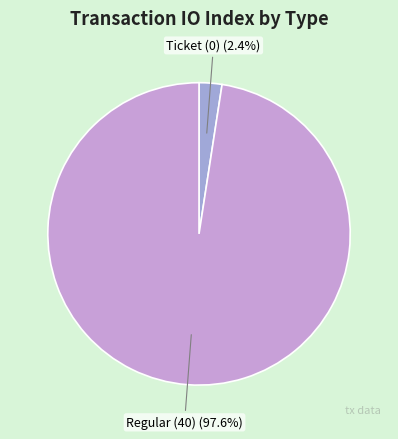

Is there a majority slice in this chart?

Yes